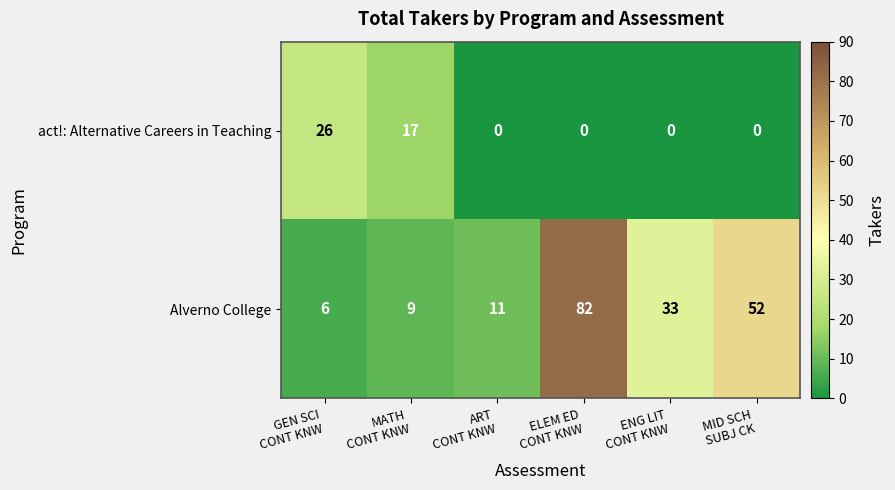

What is the spread (max minus min) of values at MATH
CONT KNW?

8